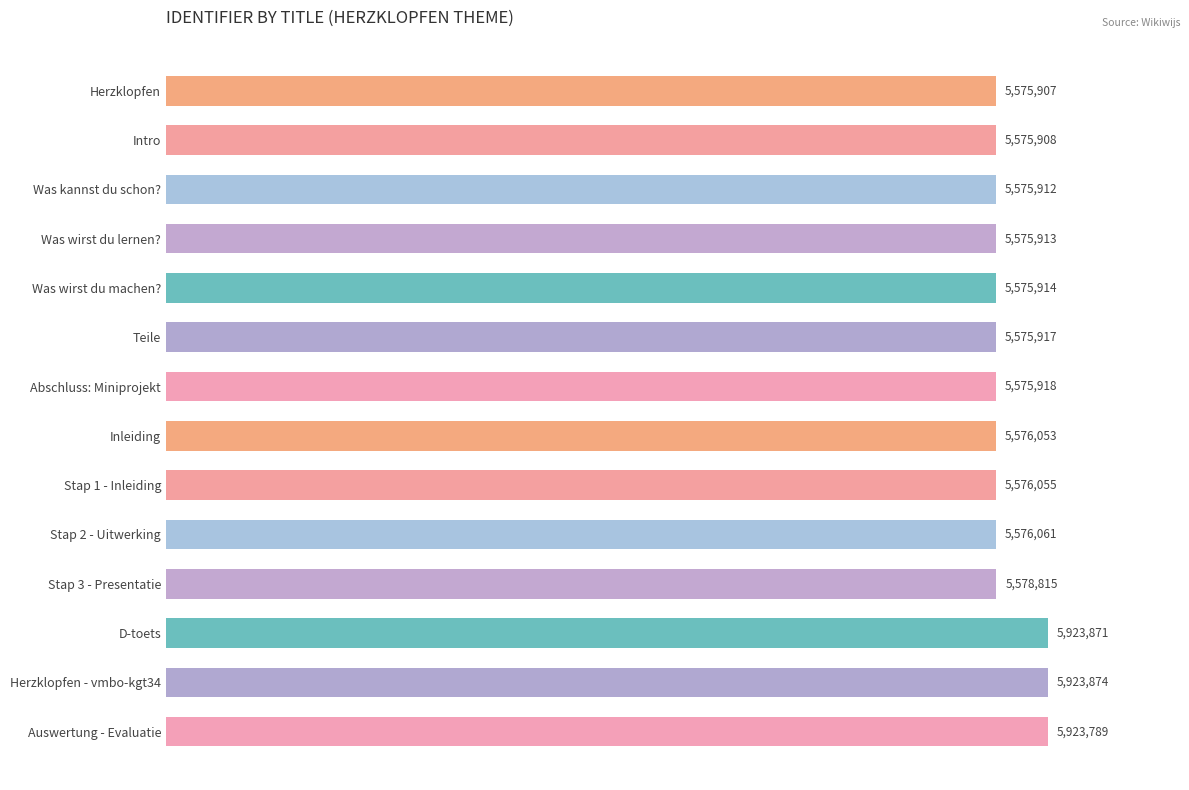

Are the bars horizontal?

Yes